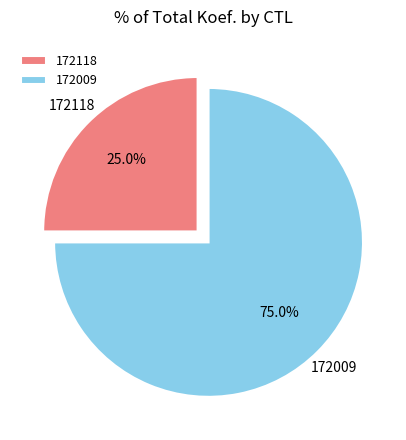

Count the number of slices in the pie.

2